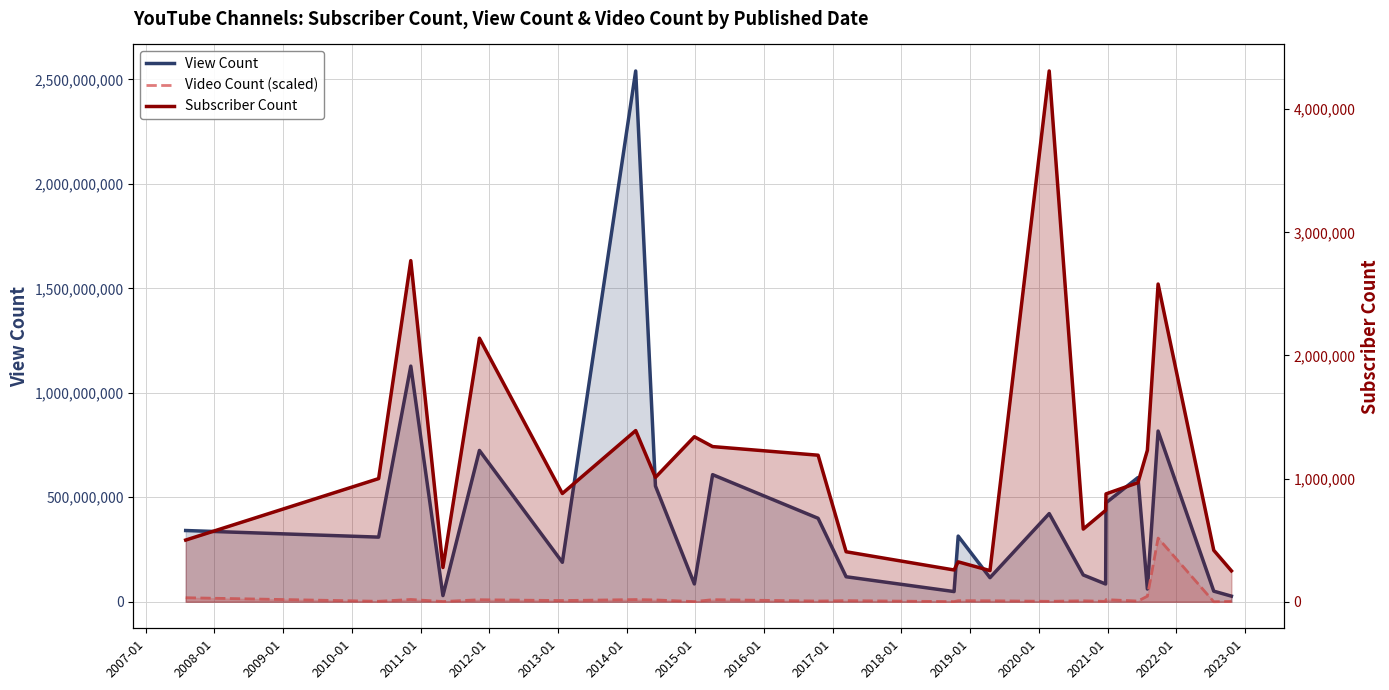

What is the average value of the Subscriber Count series?

1123458.3